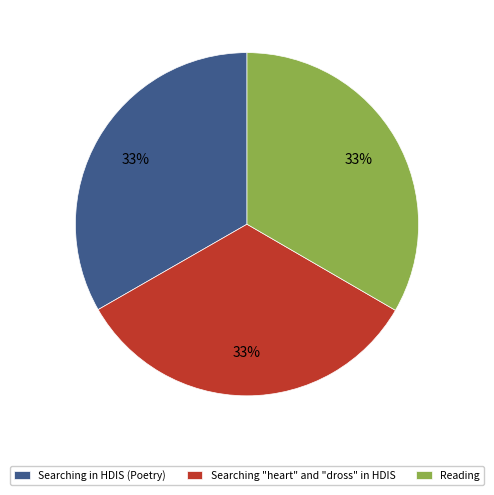

Approximately how many times larger is the value at Searching in HDIS (Poetry) compared to Searching "heart" and "dross" in HDIS?

1.0